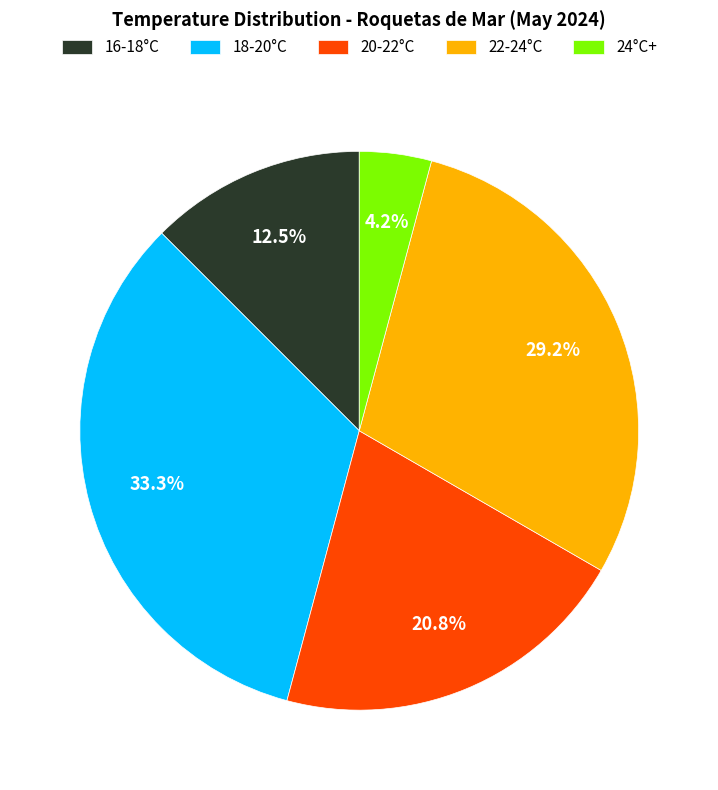

Combined, what portion of the pie is 18-20°C and 22-24°C?

62.5%